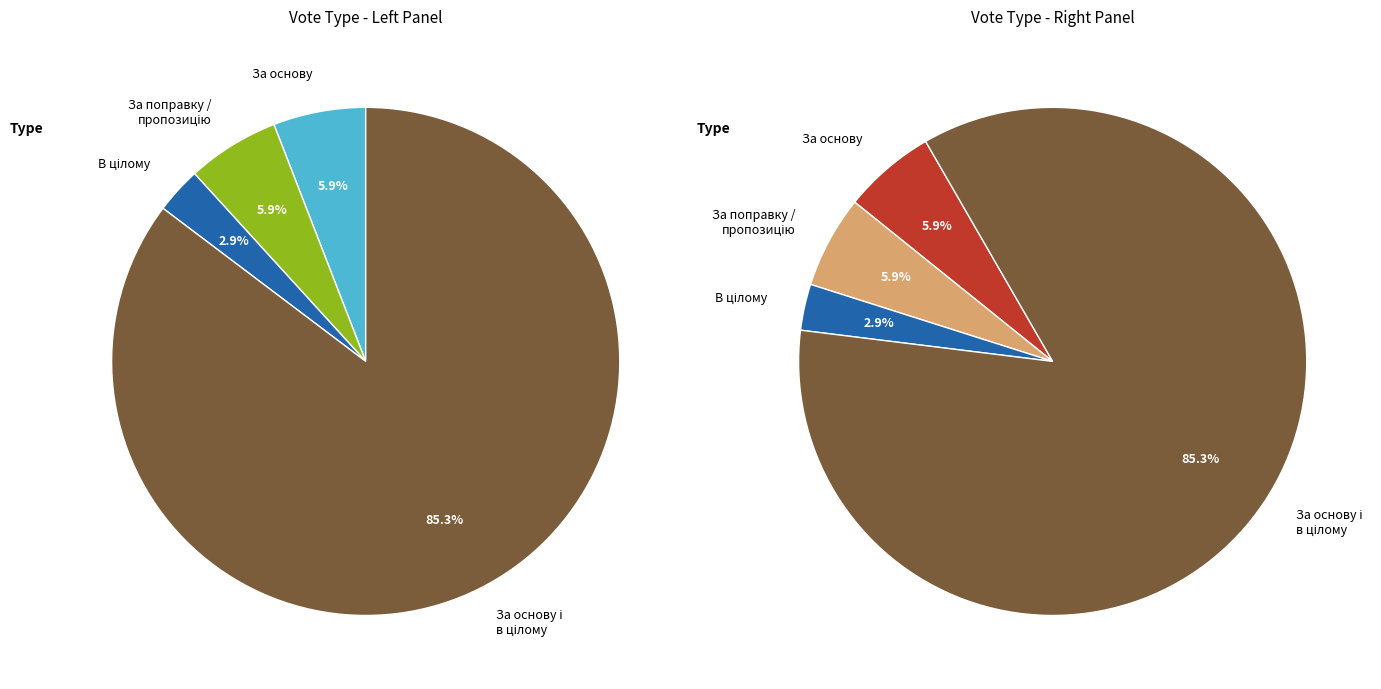

What percentage do За поправку / пропозицію and За основу і в цілому together represent?

91.2%